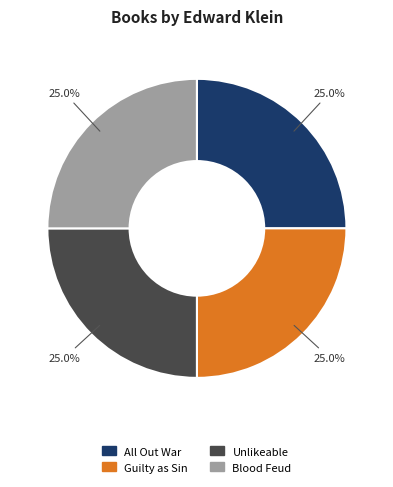

Approximately how many times larger is the value at Blood Feud compared to All Out War?

1.0